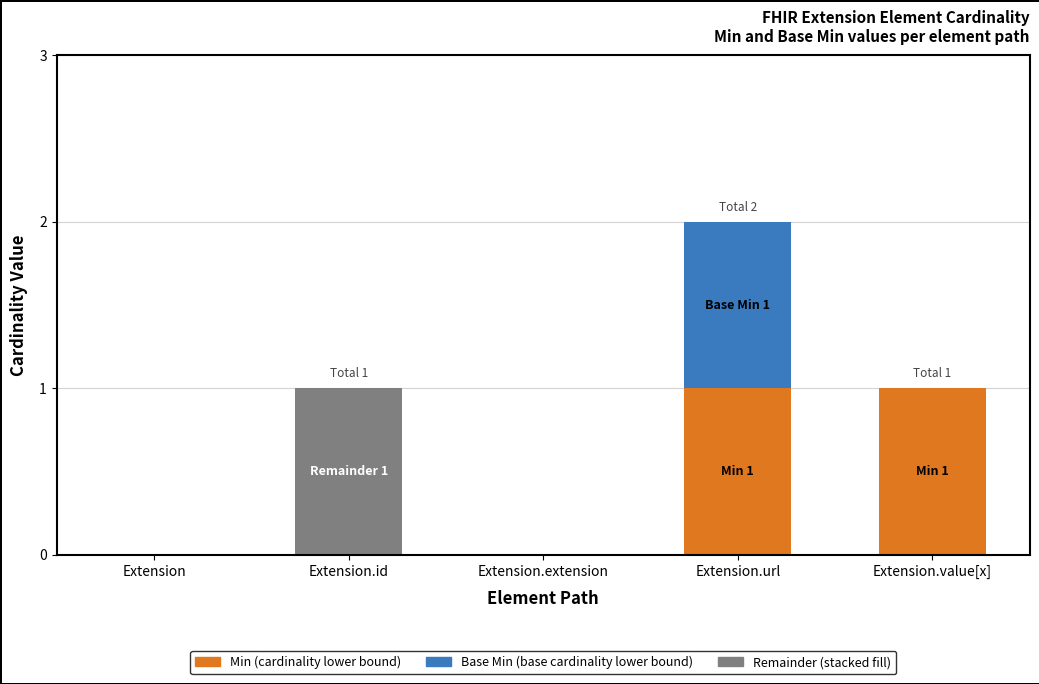

At which category is the sum across all series the highest?

Extension.url